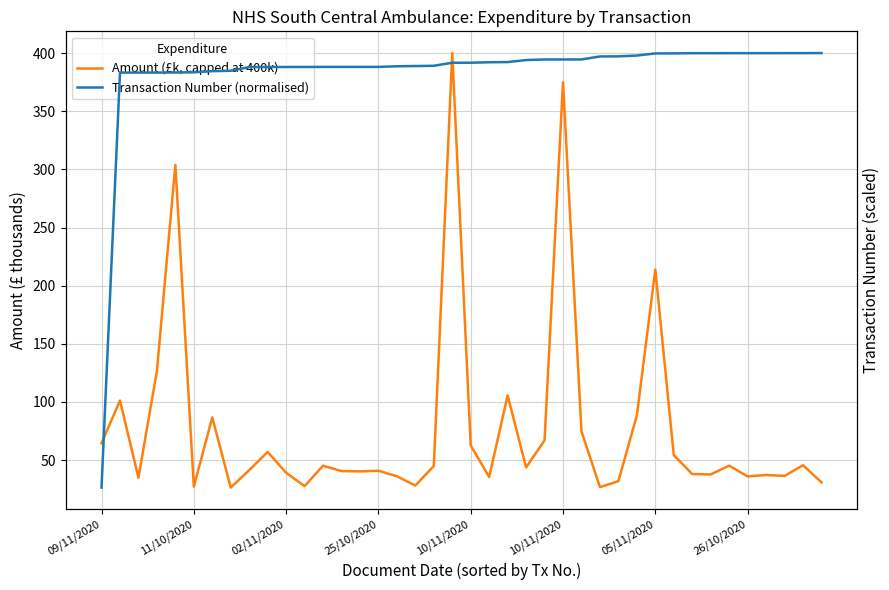

How many values in the Transaction Number (normalised) series exceed 391?

21